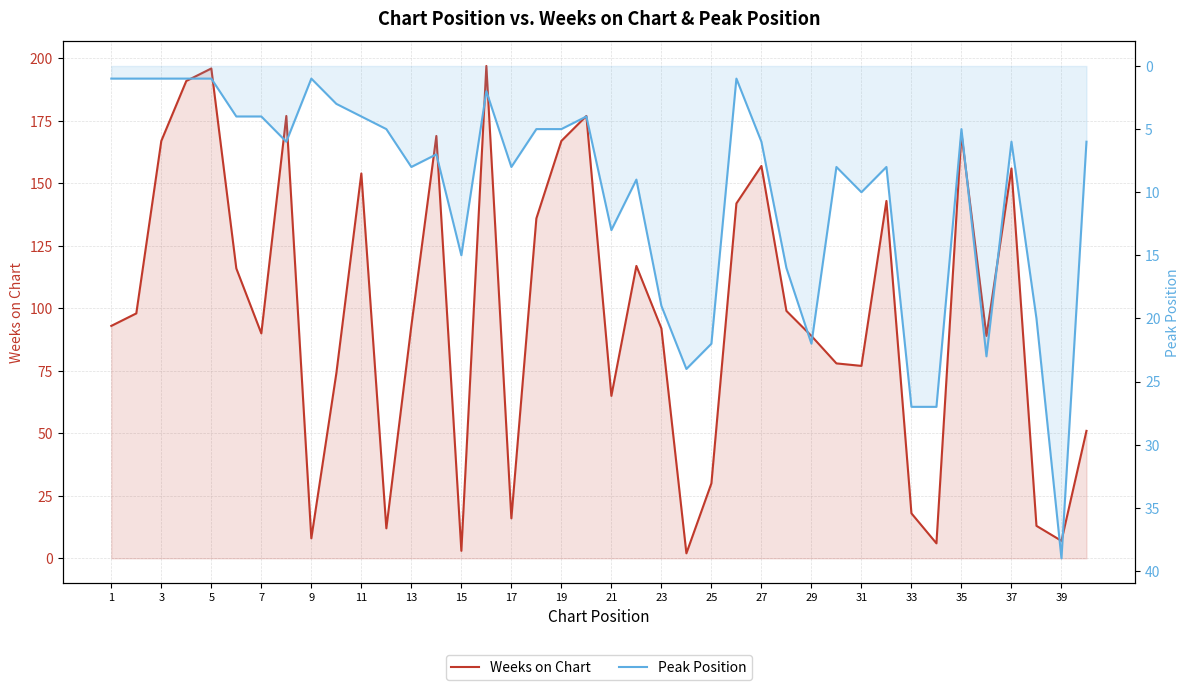

Which series has the largest total across all categories?

Weeks on Chart